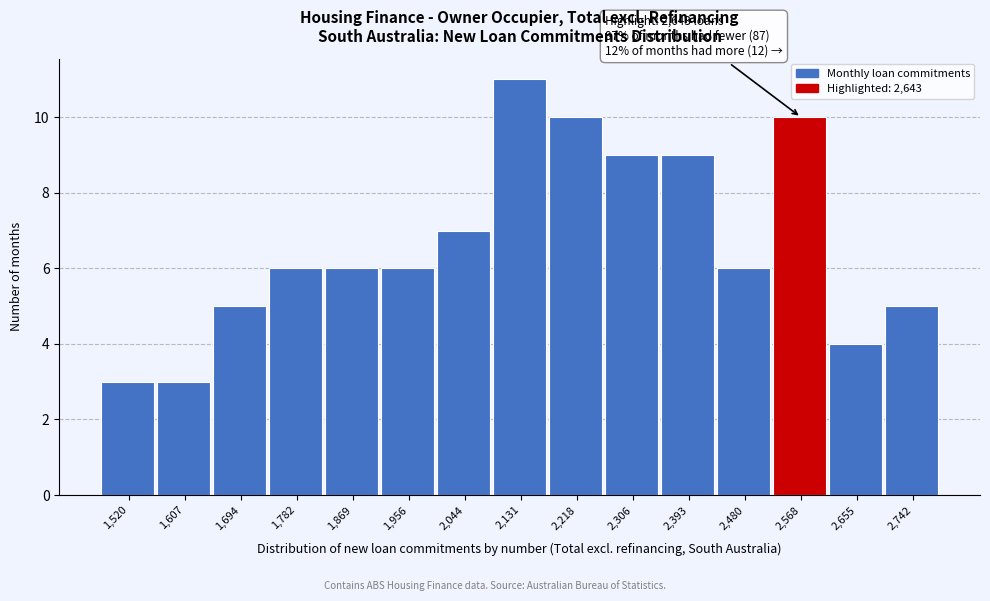

Reading left to right, extract all data points from this chart.

3	3	5	6	6	6	7	11	10	9	9	6	10	4	5